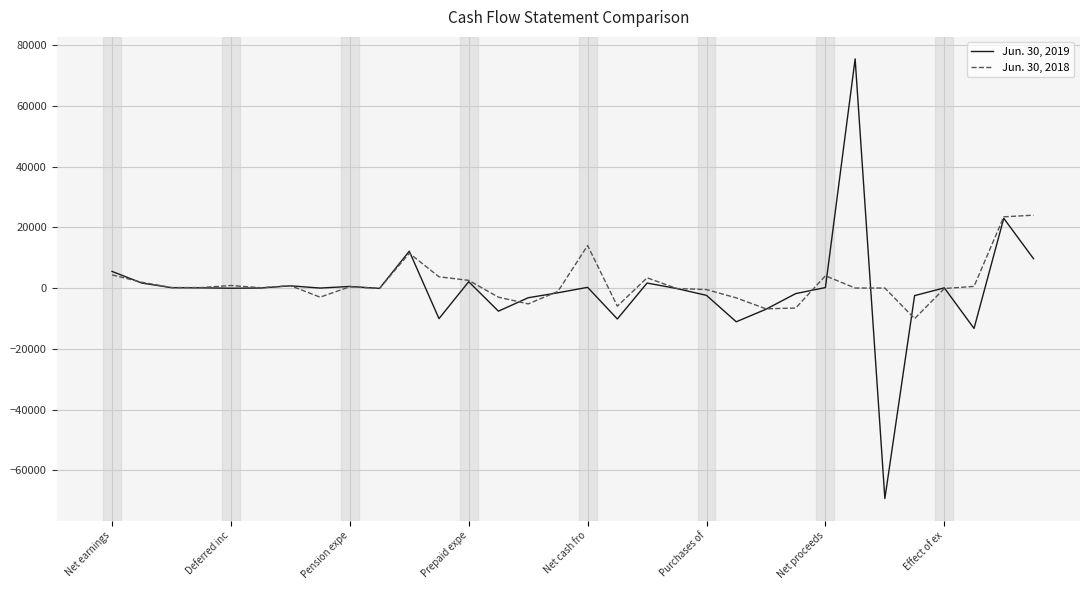

What is the maximum value shown in the chart?

75474